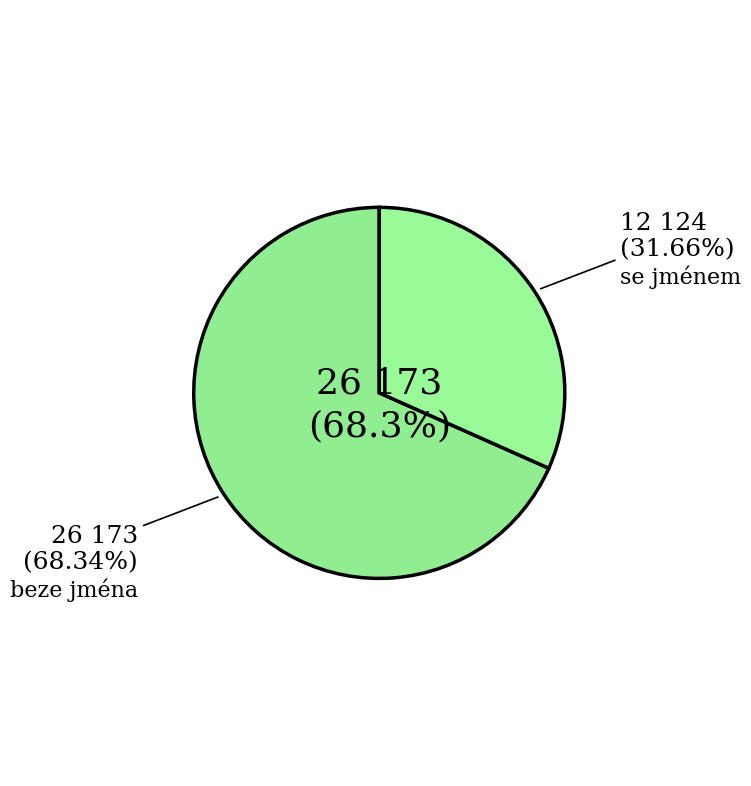

What is the largest slice in the pie chart?

beze jména